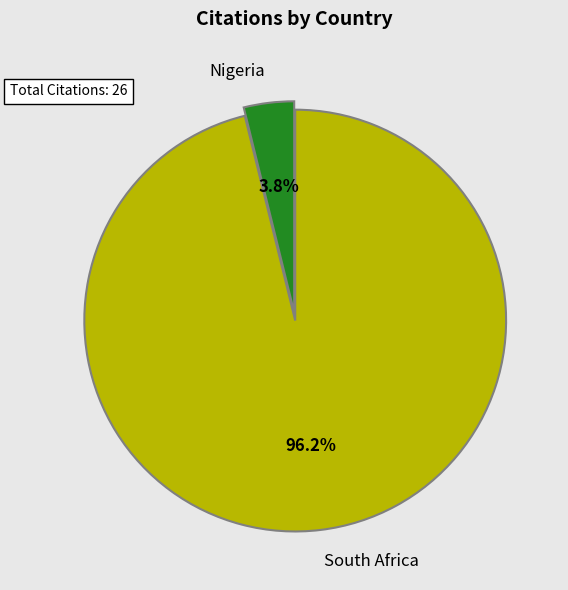

How much of the chart is everything except Nigeria?

96.2%